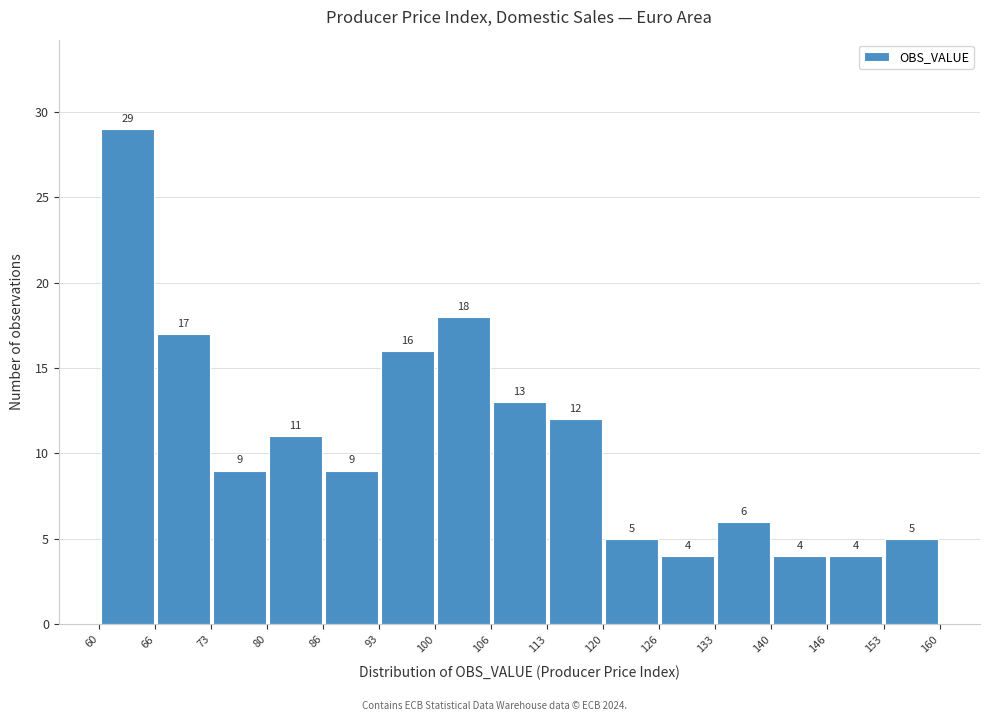

Reading left to right, transcribe this chart: for each bar, give the range it covers on the x-axis and its height.

60 to 66: 29
66 to 73: 17
73 to 80: 9
80 to 86: 11
86 to 93: 9
93 to 100: 16
100 to 106: 18
106 to 113: 13
113 to 120: 12
120 to 126: 5
126 to 133: 4
133 to 140: 6
140 to 146: 4
146 to 153: 4
153 to 160: 5